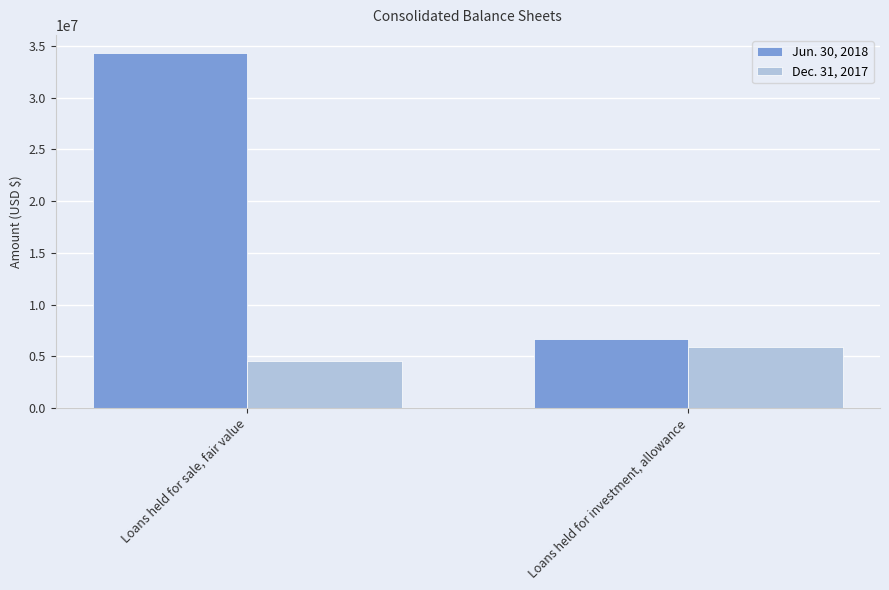

Which label corresponds to the smallest value in the chart?

Loans held for sale, fair value